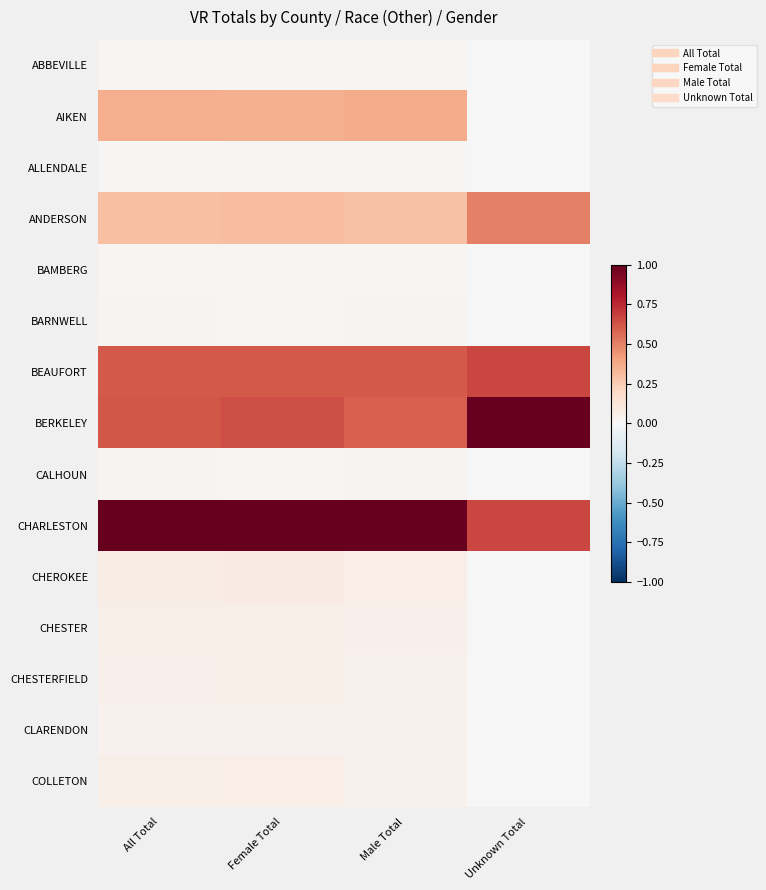

Reading left to right, transcribe all the data shown in this chart.

ABBEVILLE: All Total=0.0	Female Total=0.0	Male Total=0.0	Unknown Total=0.0
AIKEN: All Total=0.4	Female Total=0.4	Male Total=0.4	Unknown Total=0.0
ALLENDALE: All Total=0.0	Female Total=0.0	Male Total=0.0	Unknown Total=0.0
ANDERSON: All Total=0.3	Female Total=0.3	Male Total=0.3	Unknown Total=0.5
BAMBERG: All Total=0.0	Female Total=0.0	Male Total=0.0	Unknown Total=0.0
BARNWELL: All Total=0.0	Female Total=0.0	Male Total=0.0	Unknown Total=0.0
BEAUFORT: All Total=0.6	Female Total=0.6	Male Total=0.6	Unknown Total=0.7
BERKELEY: All Total=0.6	Female Total=0.6	Male Total=0.6	Unknown Total=1.0
CALHOUN: All Total=0.0	Female Total=0.0	Male Total=0.0	Unknown Total=0.0
CHARLESTON: All Total=1.0	Female Total=1.0	Male Total=1.0	Unknown Total=0.7
CHEROKEE: All Total=0.1	Female Total=0.1	Male Total=0.1	Unknown Total=0.0
CHESTER: All Total=0.1	Female Total=0.1	Male Total=0.1	Unknown Total=0.0
CHESTERFIELD: All Total=0.1	Female Total=0.1	Male Total=0.0	Unknown Total=0.0
CLARENDON: All Total=0.0	Female Total=0.0	Male Total=0.0	Unknown Total=0.0
COLLETON: All Total=0.1	Female Total=0.1	Male Total=0.0	Unknown Total=0.0